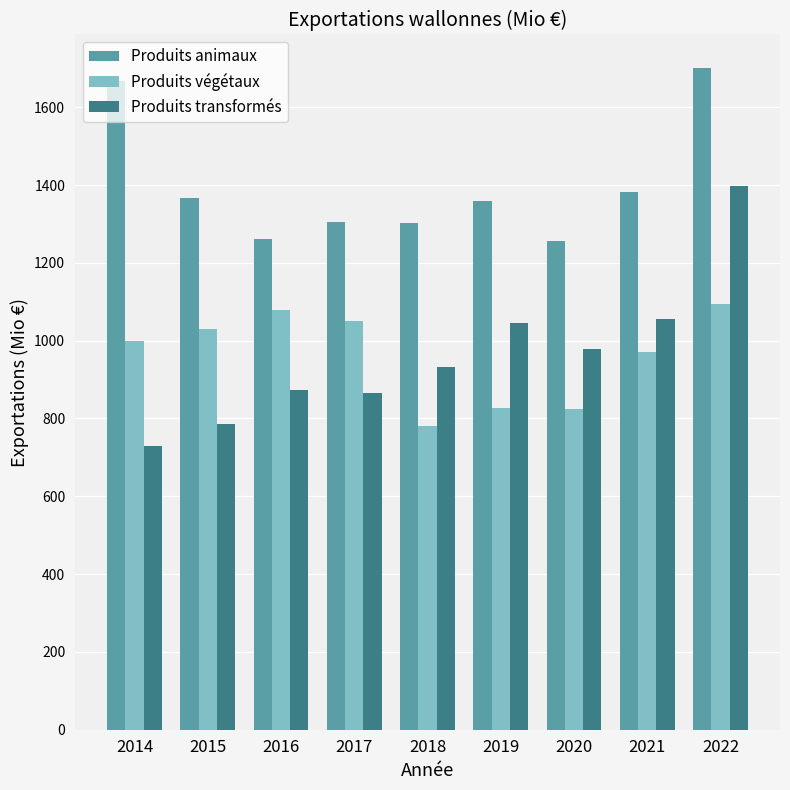

How many data points in Produits transformés are less than 931?

4